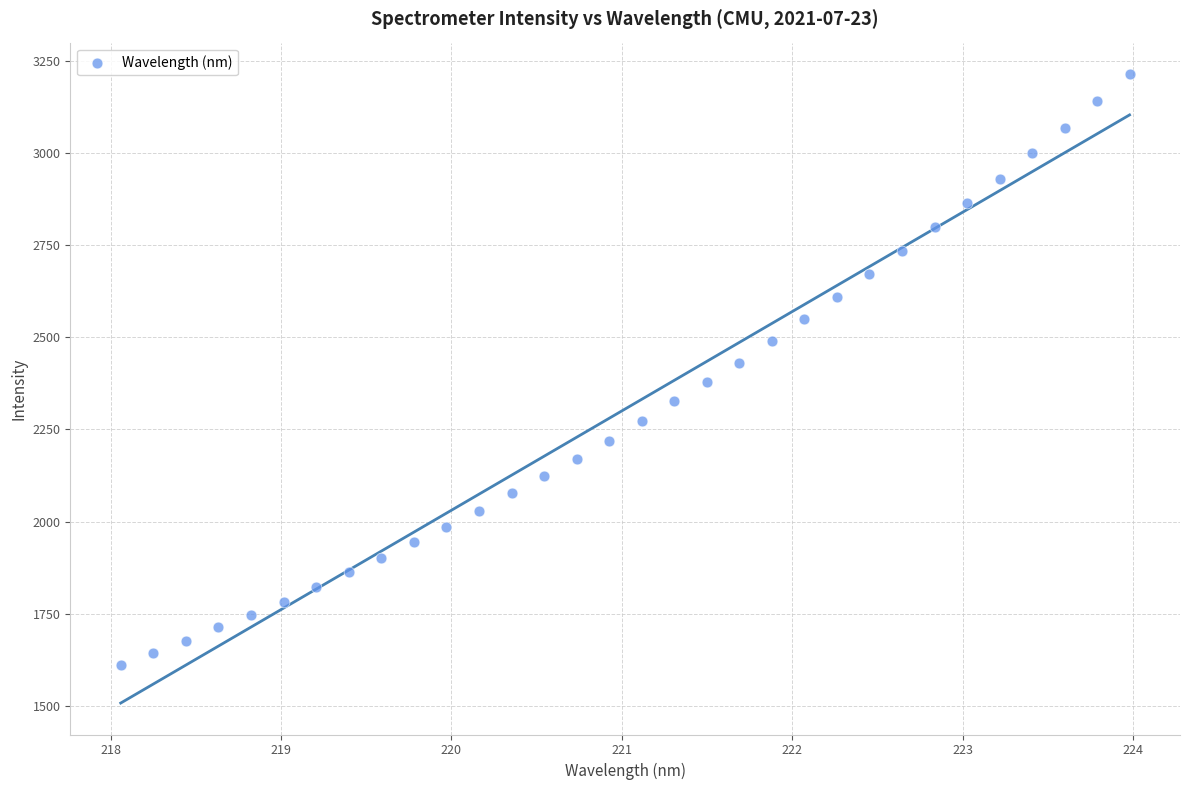

What is the range of X values (max minus min)?

5.9